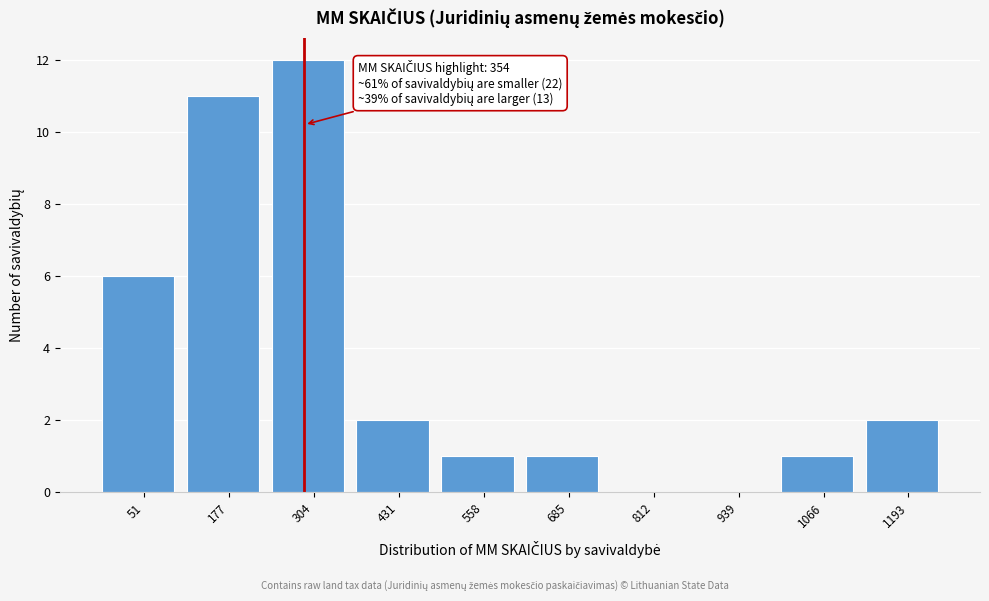

Reading left to right, what are all the values shown in this chart?

51=6	177=11	304=12	431=2	558=1	685=1	812=0	939=0	1066=1	1193=2